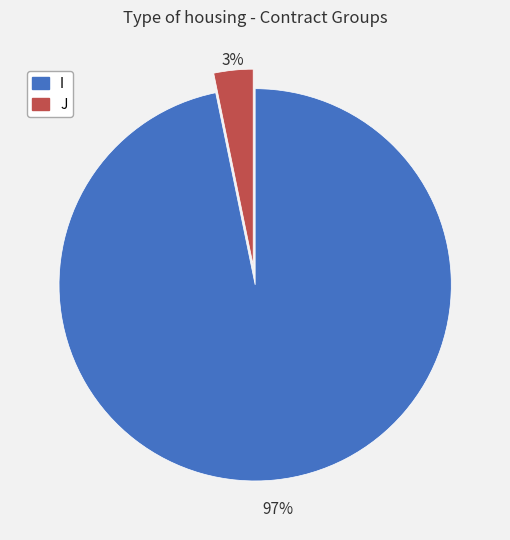

Rank the categories by value from lowest to highest.

J, I